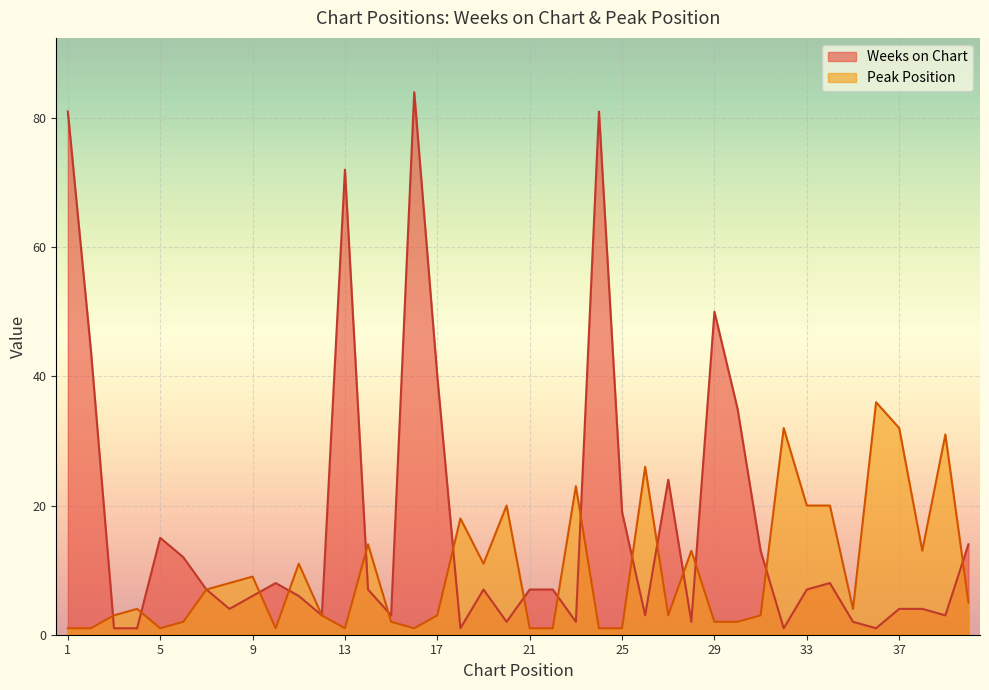

List the labels in order of Weeks on Chart value, smallest first.

3, 4, 18, 32, 36, 20, 23, 28, 35, 12, 15, 26, 39, 8, 37, 38, 9, 11, 7, 14, 19, 21, 22, 33, 10, 34, 6, 31, 40, 5, 25, 27, 30, 17, 2, 29, 13, 1, 24, 16